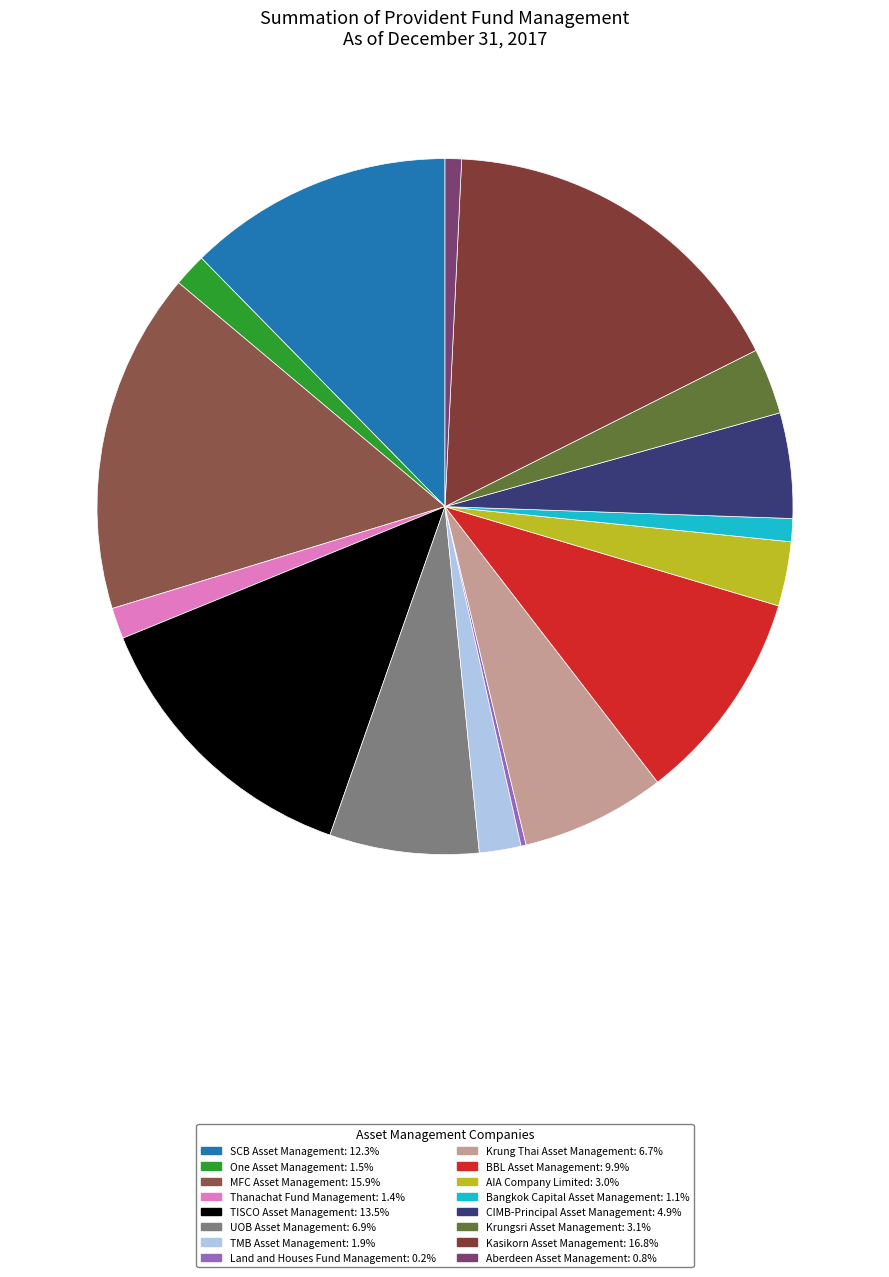

Is it true that Kasikorn Asset Management is 17% of the pie?

True